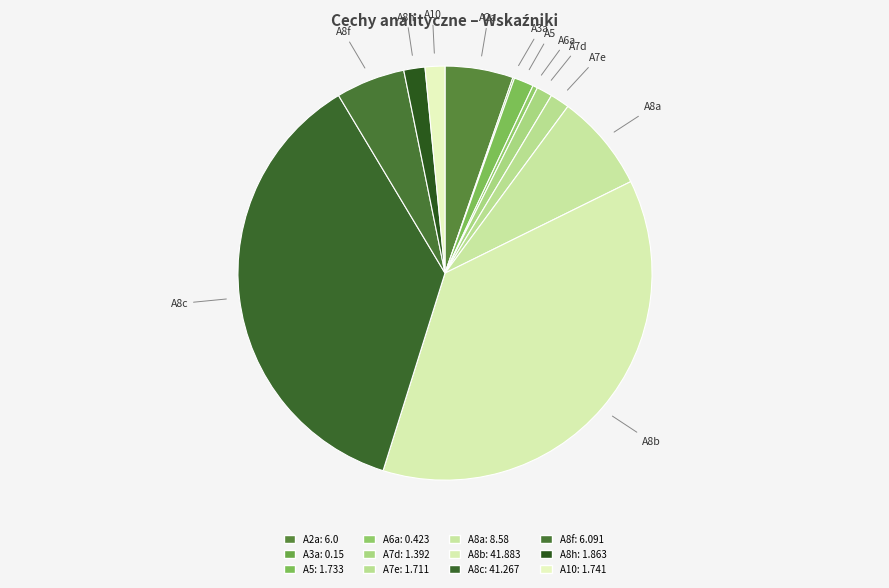

True or false: A8c accounts for 37% of the total.

True